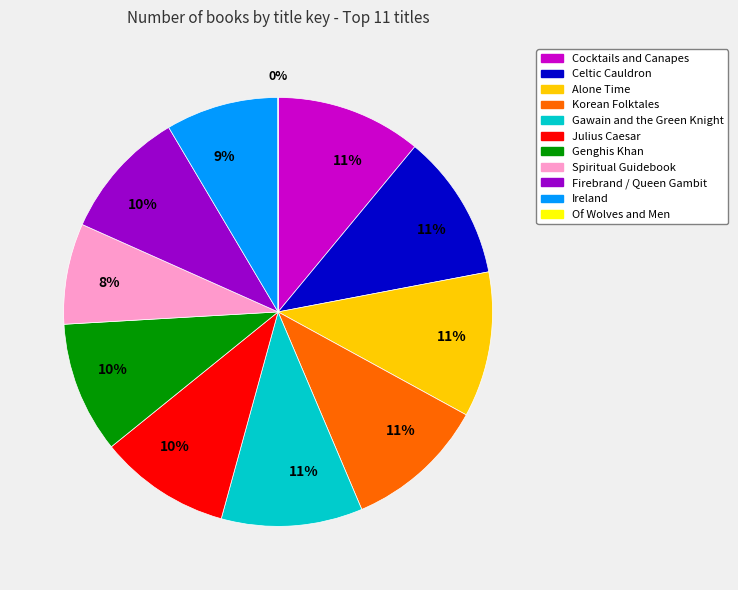

To the nearest percent, what is the average slice percentage?

9%